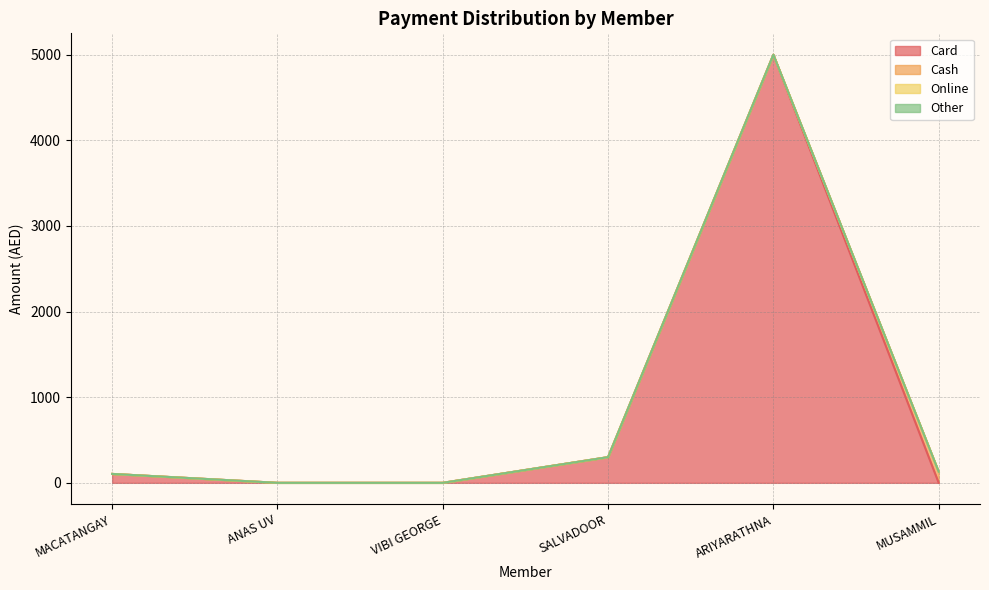

How many series are shown in this chart?

4